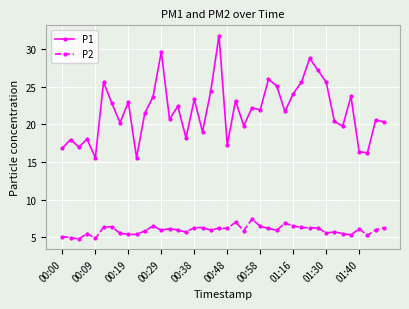

Which series has the widest spread of values?

P1